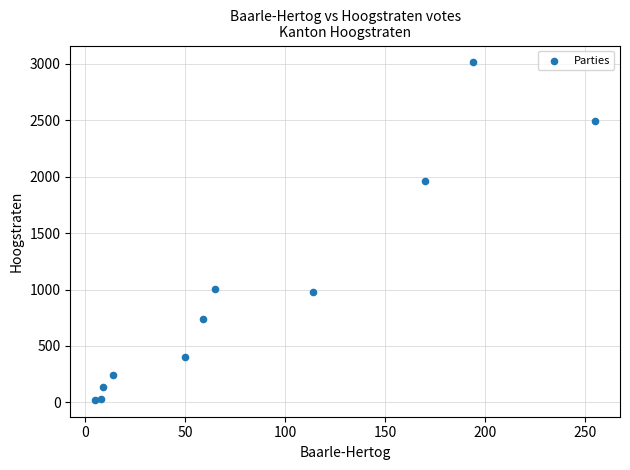

What Y value in the scatter plot is closest to 1517?

1959